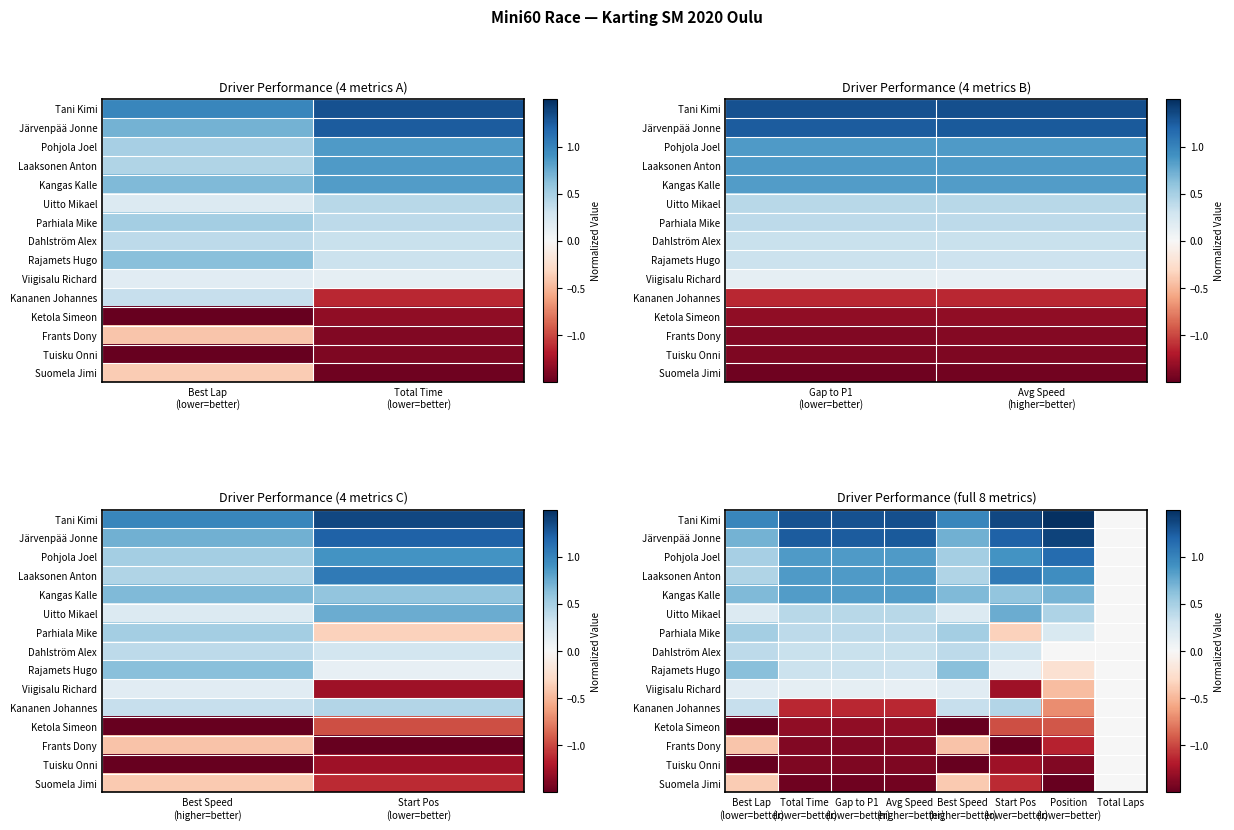

At which label does Ketola Simeon reach its minimum?

Best Lap (lower=better)